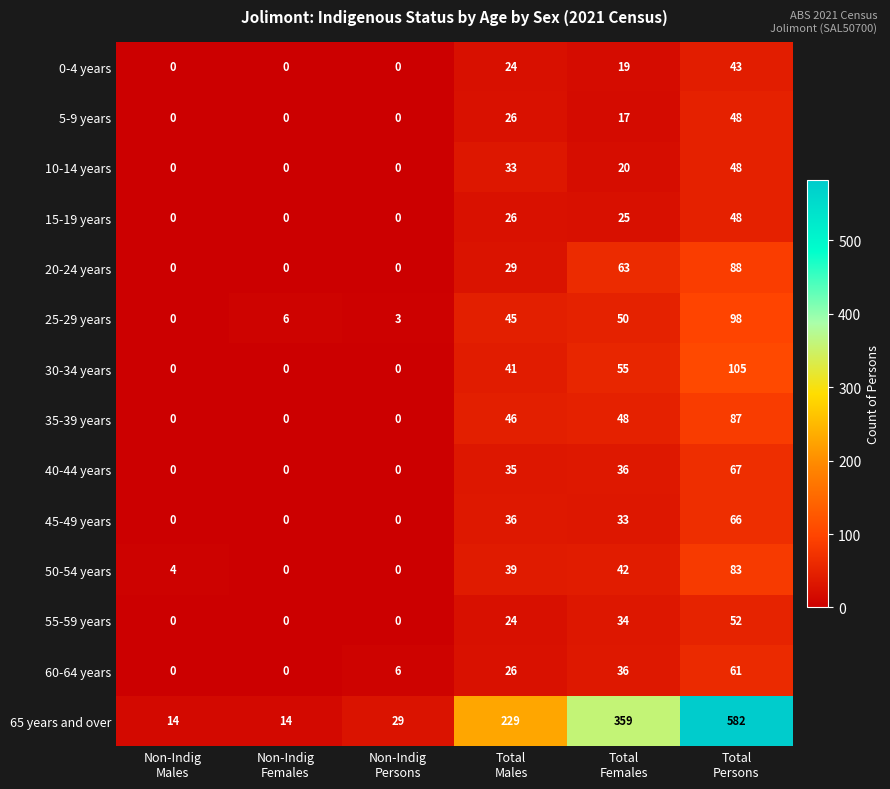

What is the difference between the second highest and minimum values in the 0-4 years series?

24